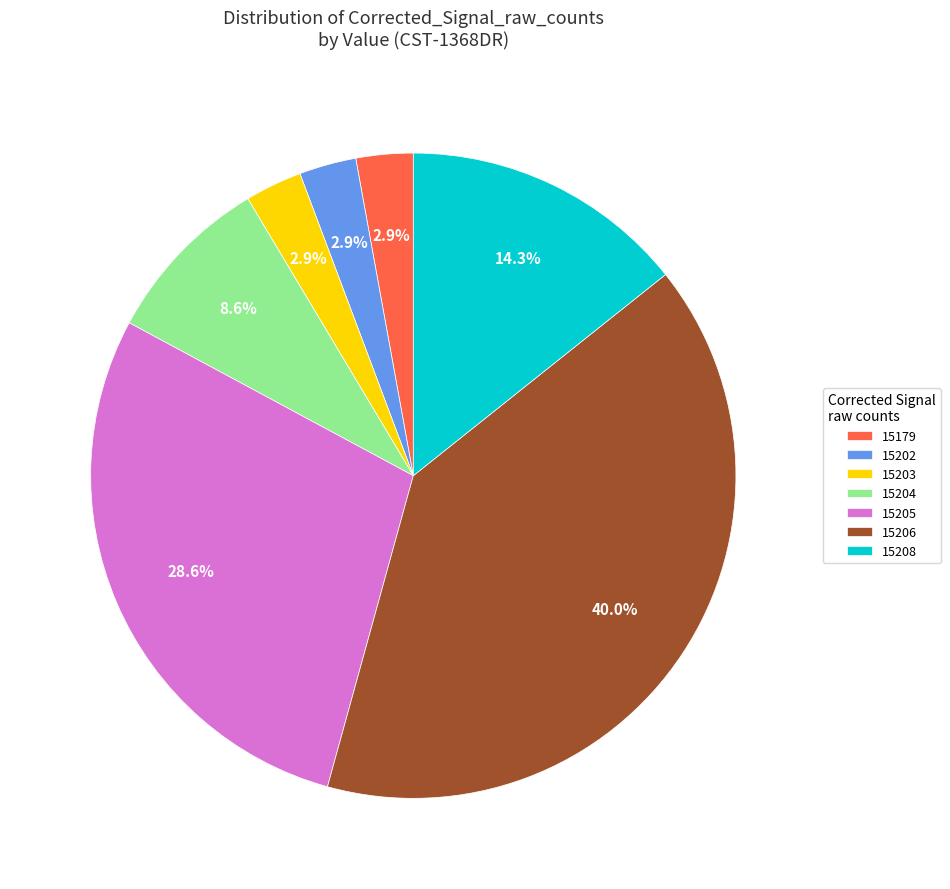

Which slice is the largest?

15206